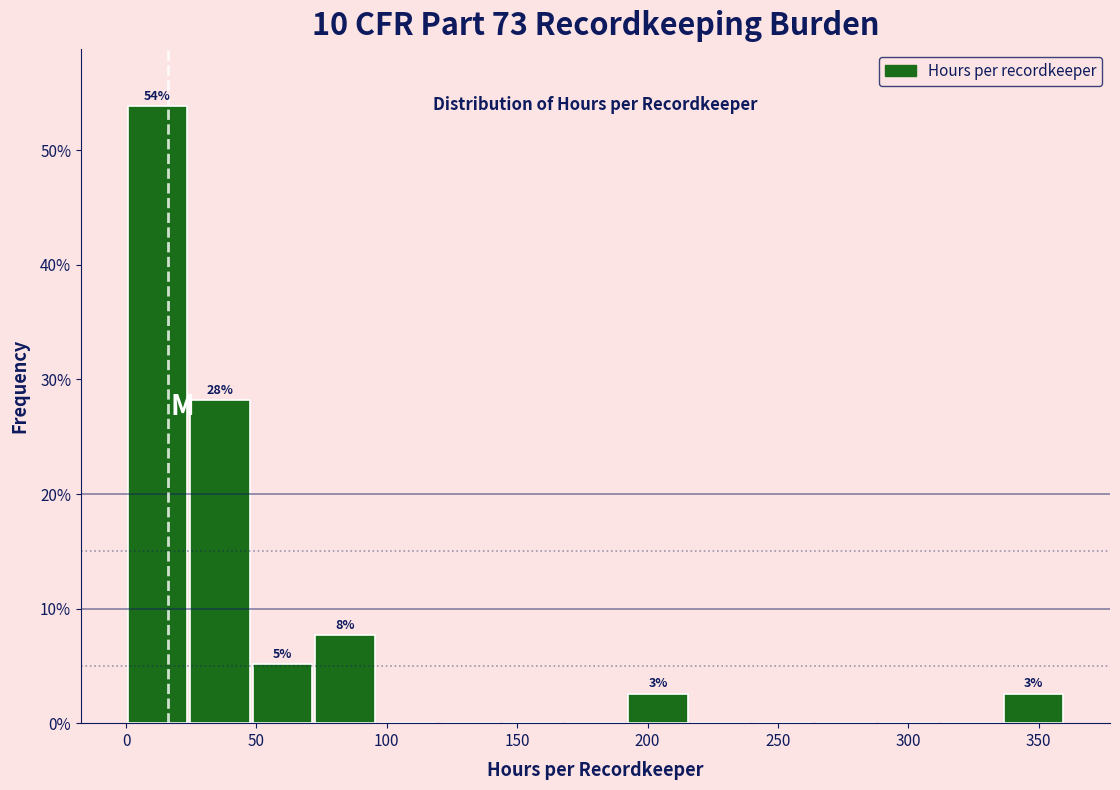

Over which range of the x-axis is the bar tallest?

0 to 25